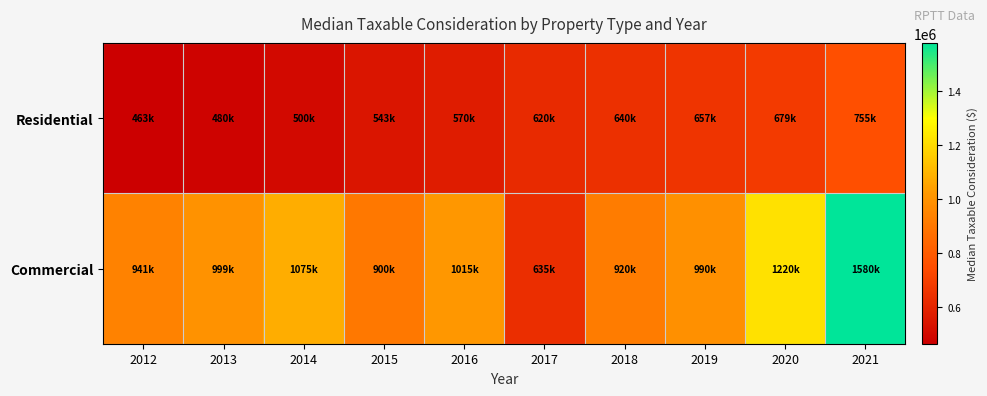

Rank the series by their maximum value, from lowest to highest.

Residential, Commercial